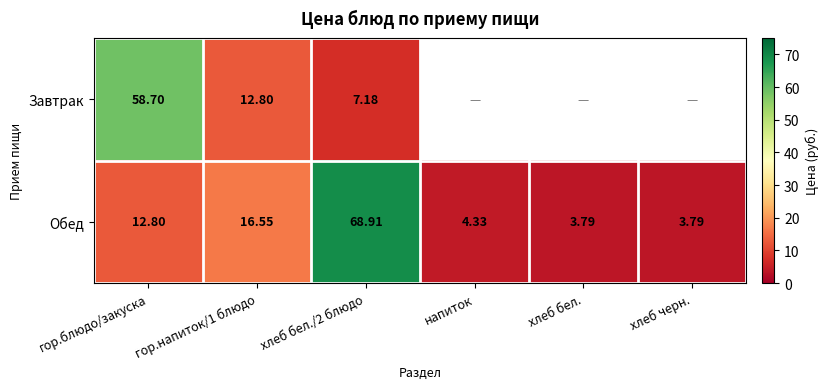

Rank the series at гор.блюдо/закуска from highest to lowest value.

Завтрак, Обед